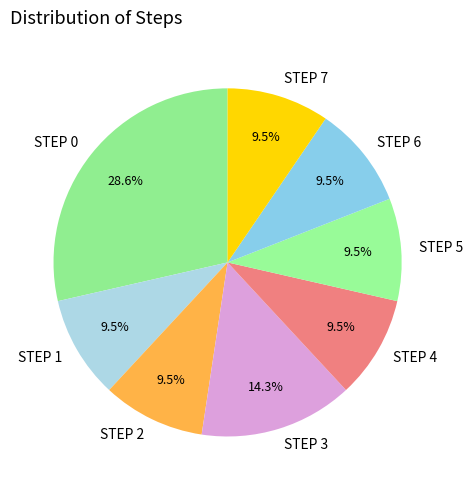

Do STEP 2 and STEP 3 together represent more than half of the pie?

No